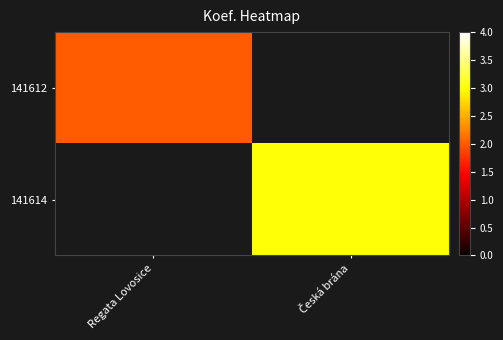

Where is 141612 nearest to the value 2?

Regata Lovosice